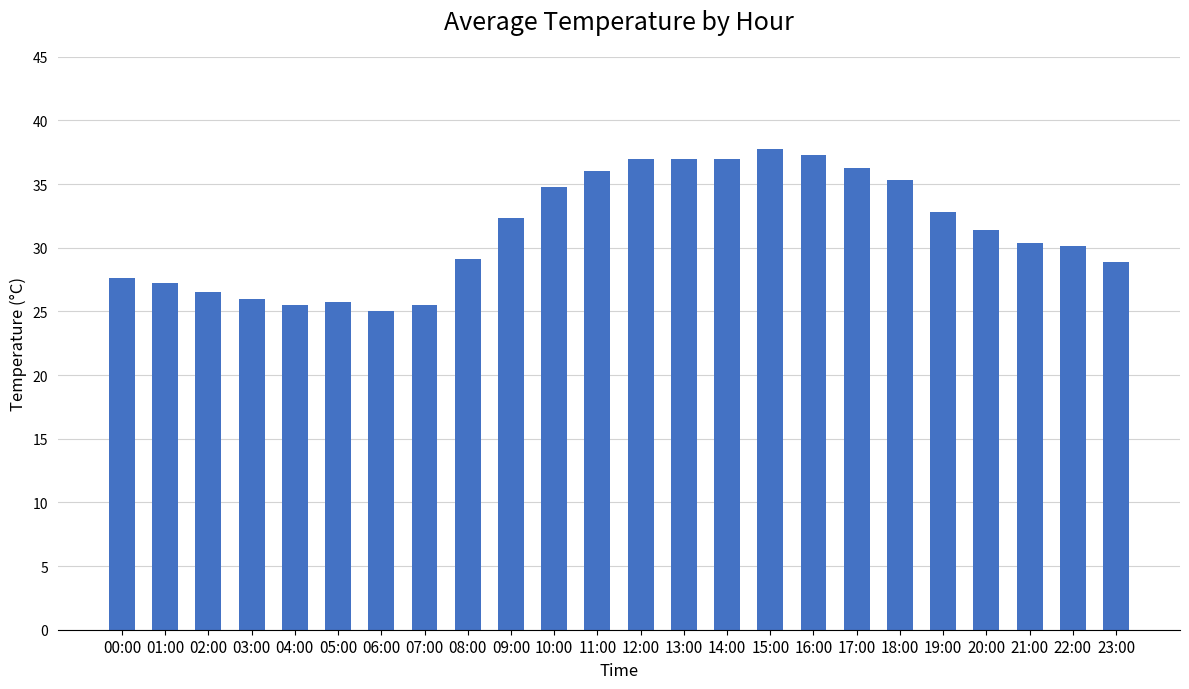

Is it true that the value at 12:00 is 37.0?

True